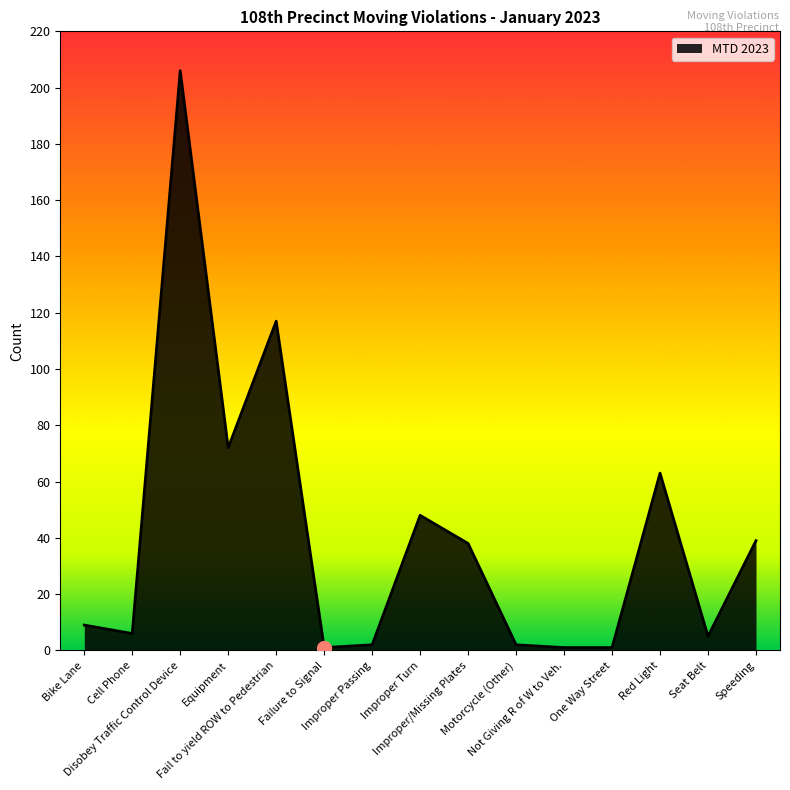

What is the approximate value at Fail to yield ROW to Pedestrian?

117